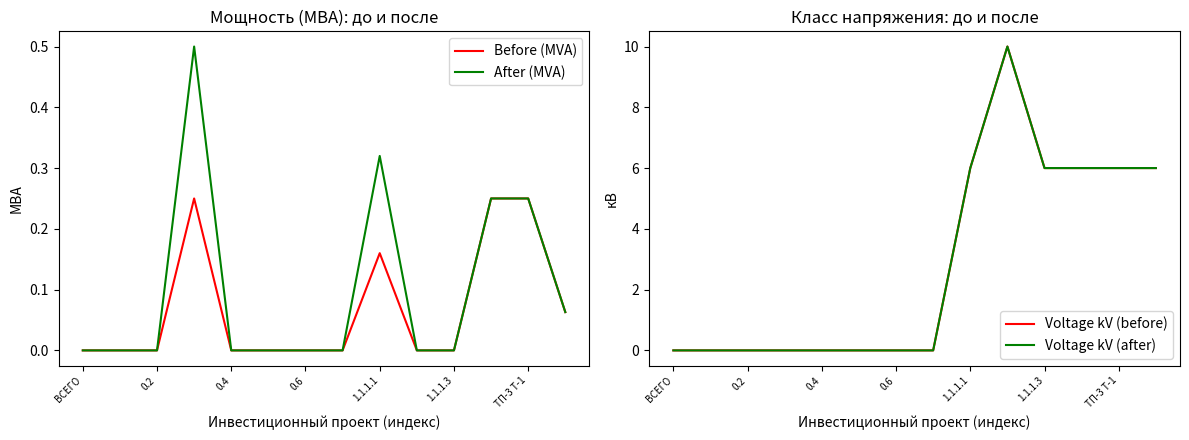

Which series has the largest range (max minus min)?

Voltage kV (before)